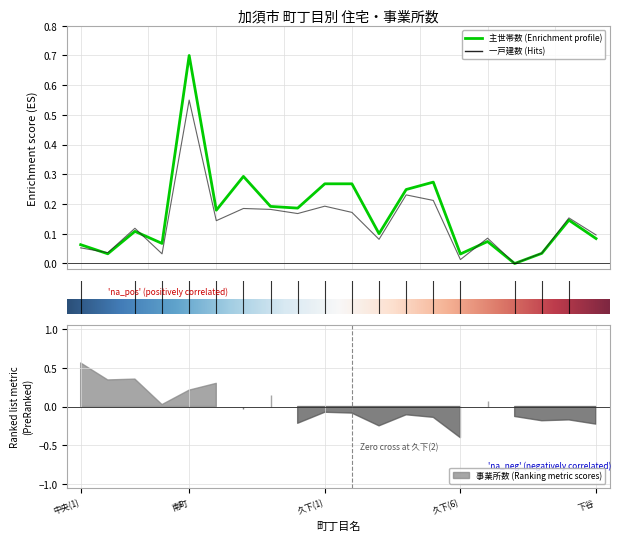

What position from the left is 久下(1)?

10